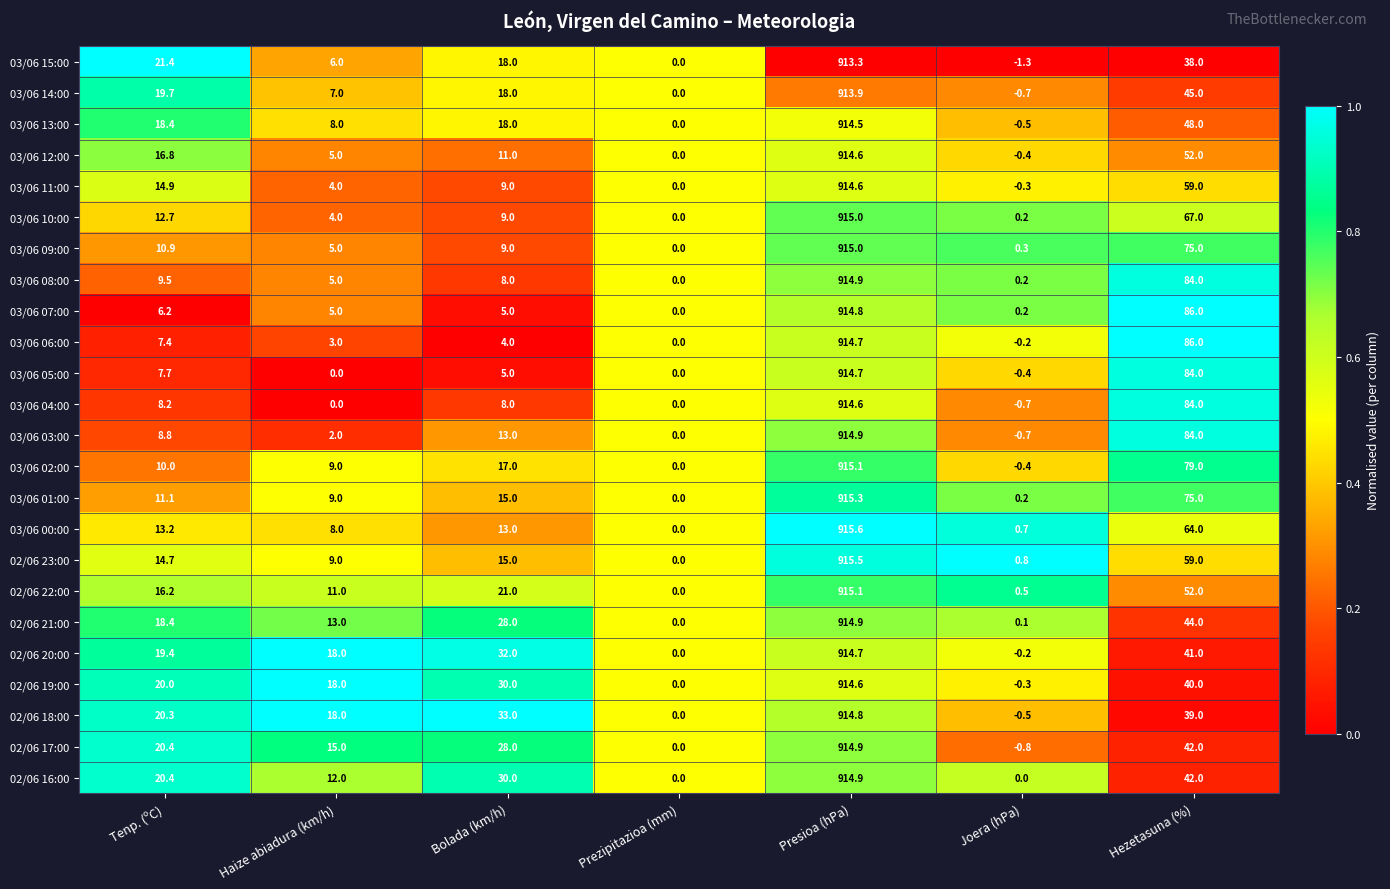

What is the sum of all 03/06 13:00 values?

1006.4